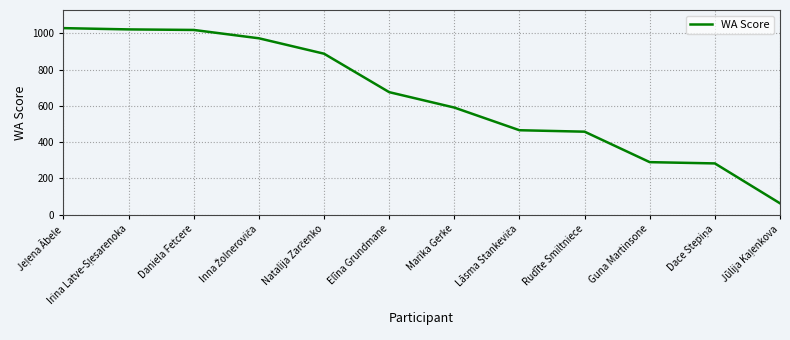

What is the difference between the maximum and minimum values?

966